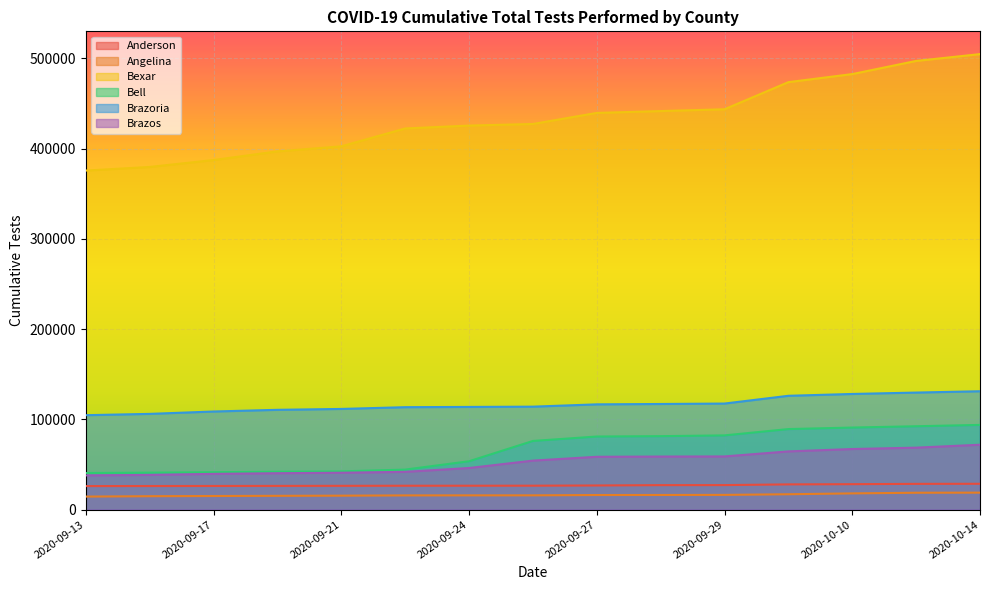

What is the average value of the Brazoria series?

116635